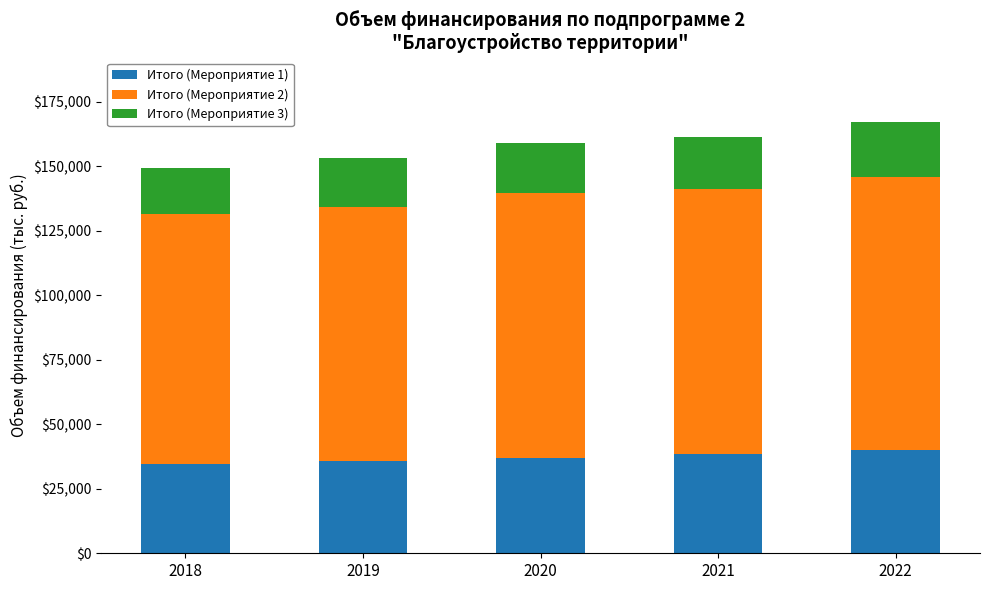

What is the difference between the maximum and minimum values in the Итого (Мероприятие 1) series?

5345